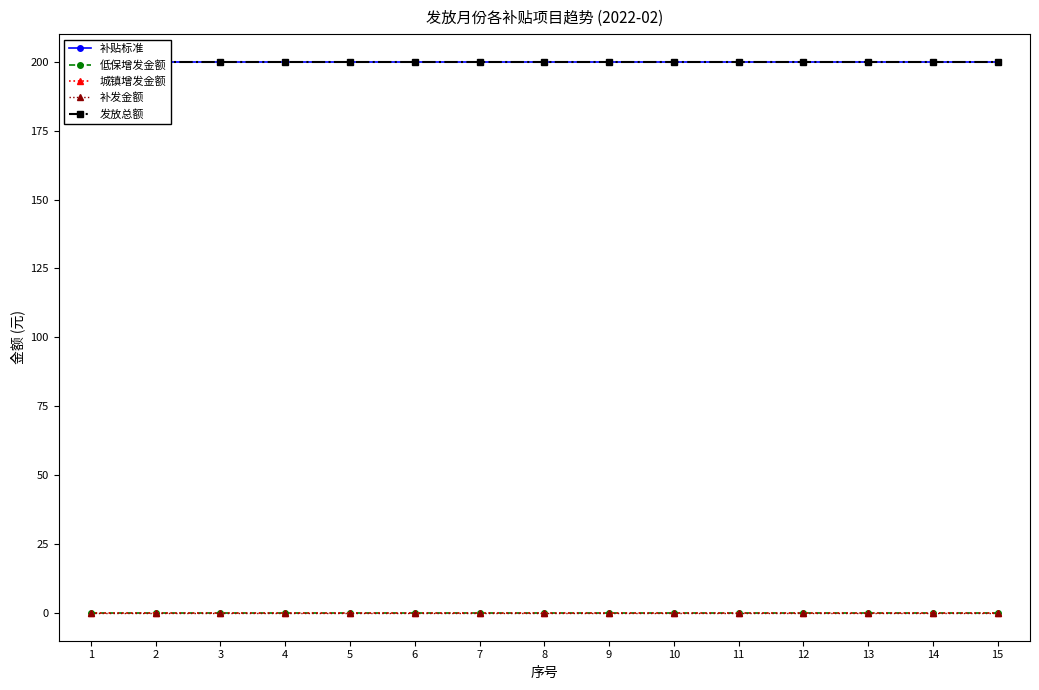

True or false: 补发金额 and 低保增发金额 cross at least once.

False